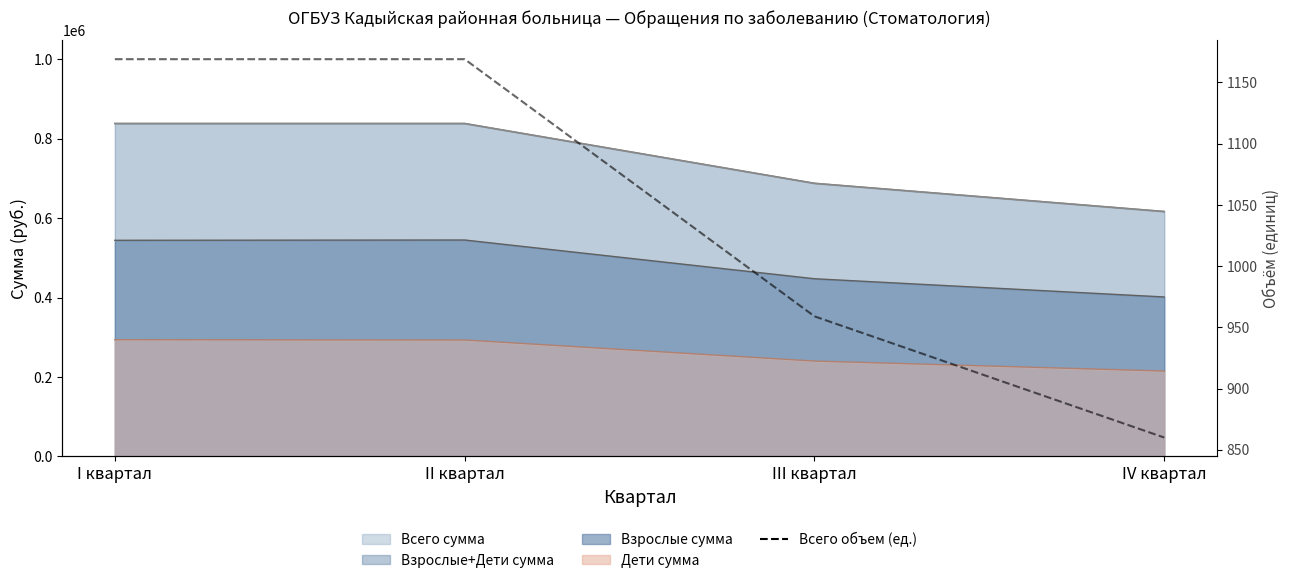

How many lines are shown in the chart?

1